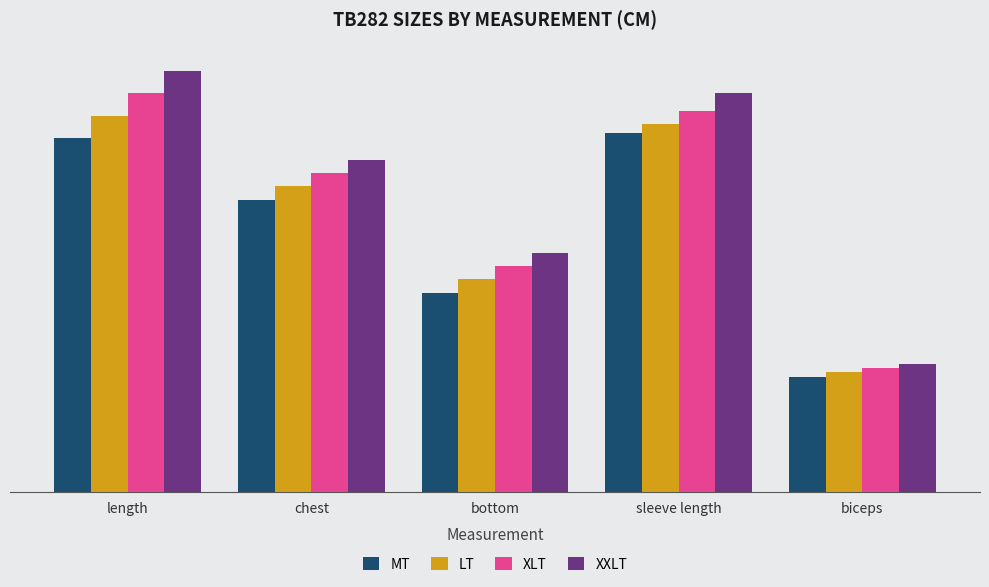

Which series changed the most between length and biceps?

XXLT